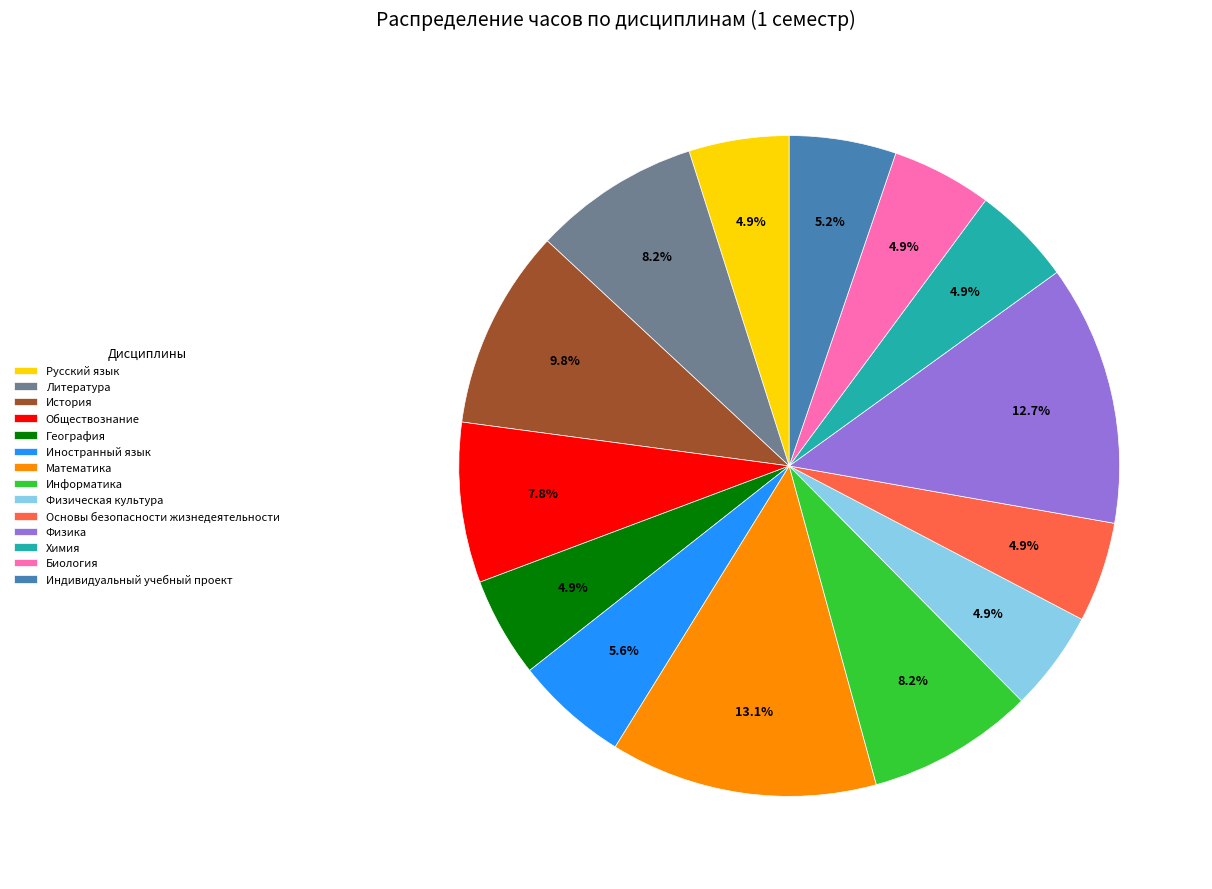

Between Основы безопасности жизнедеятельности and Математика, which is larger?

Математика